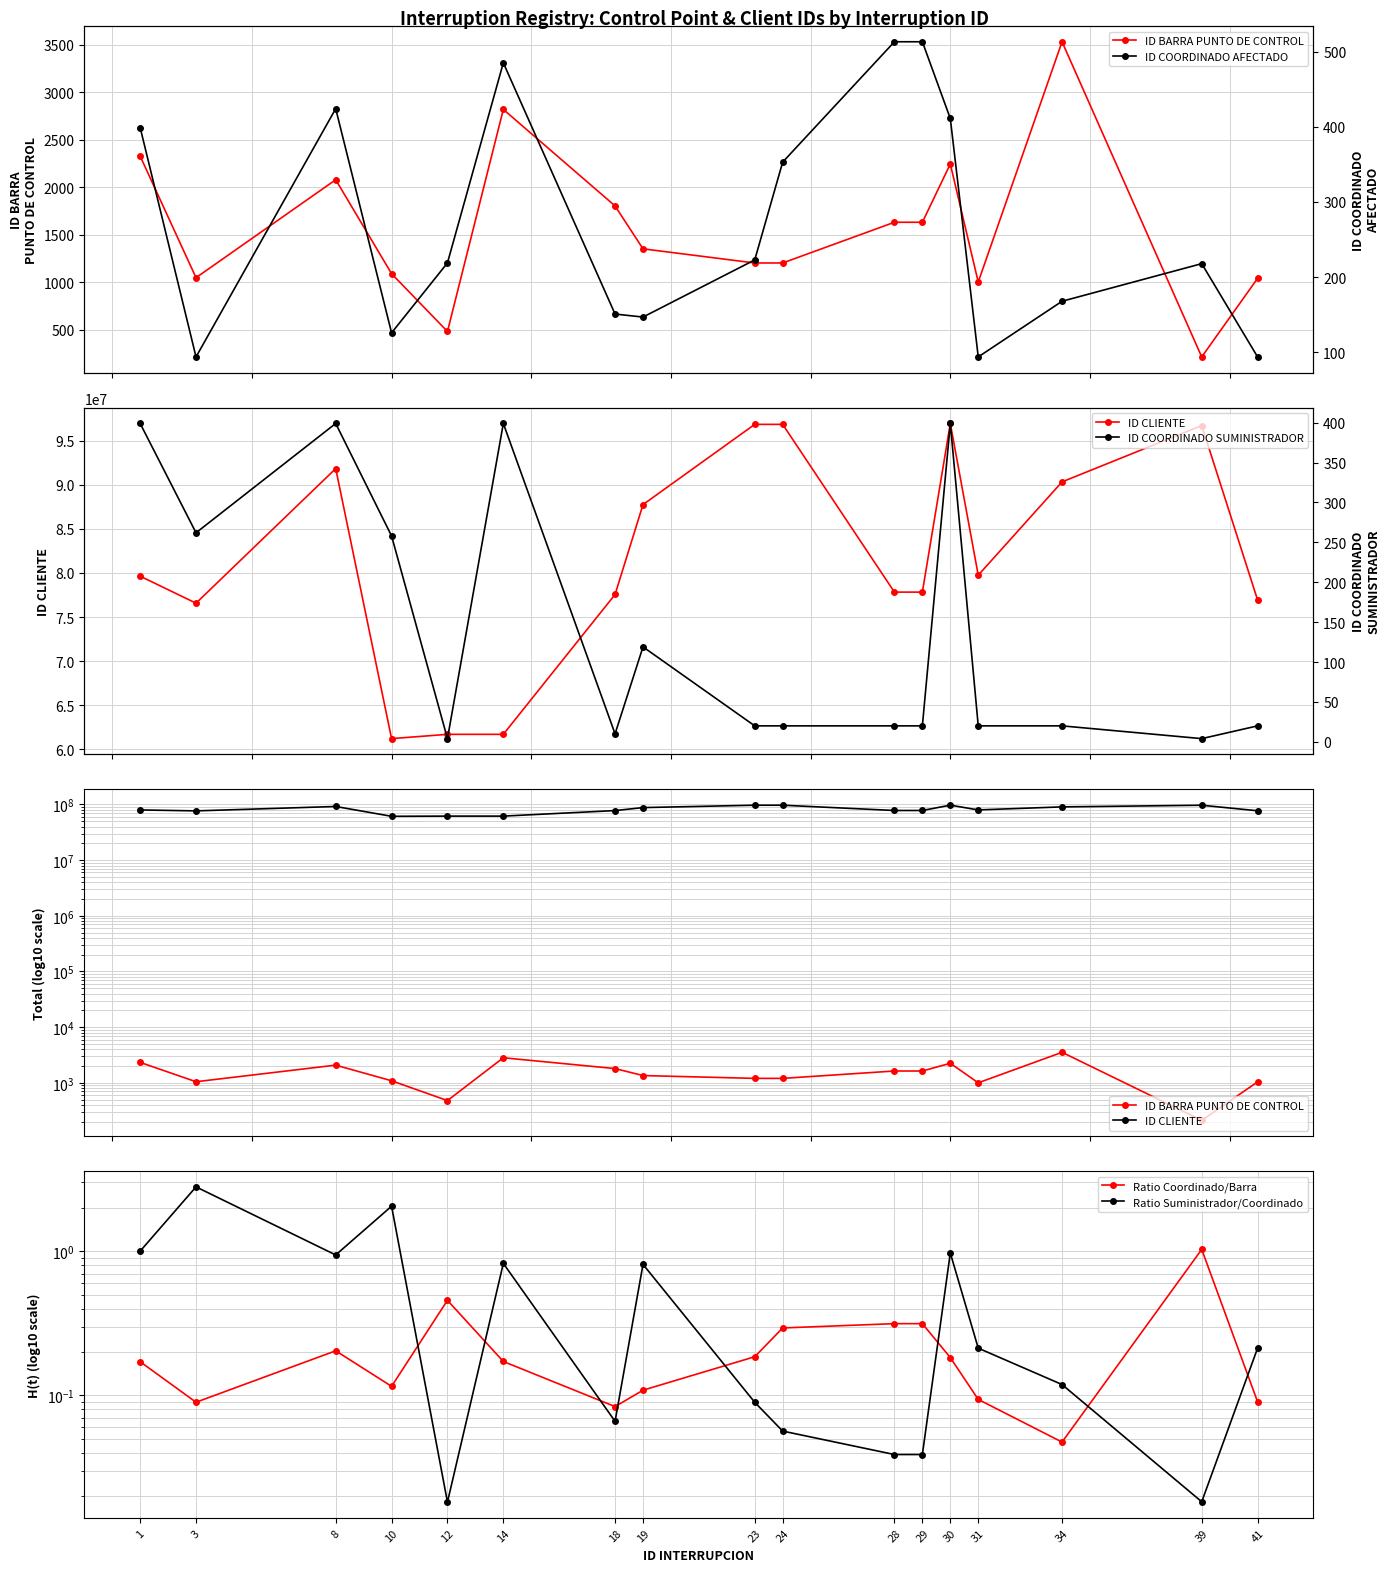

True or false: Ratio Suministrador/Coordinado has more than 1 interior local peaks.

True